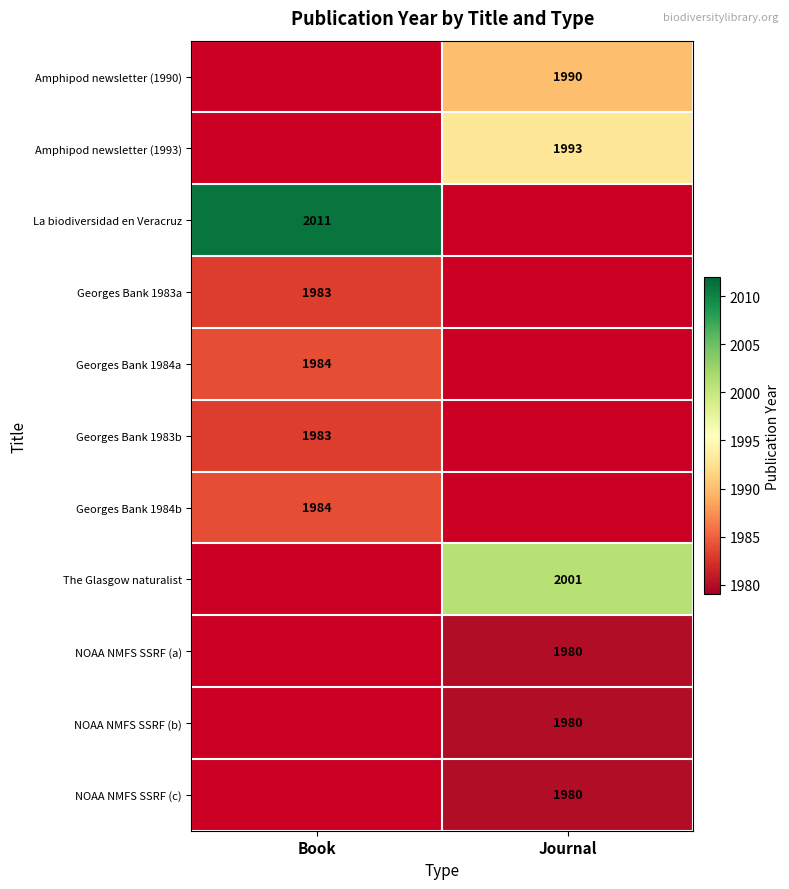

How many distinct data groups are displayed?

11